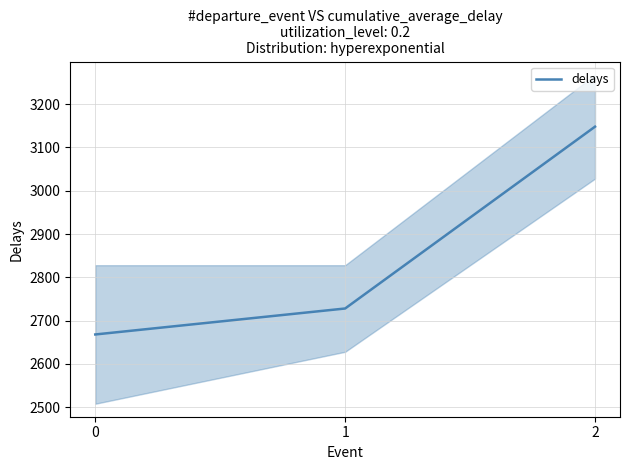

How many values are between 2668 and 3148?

3